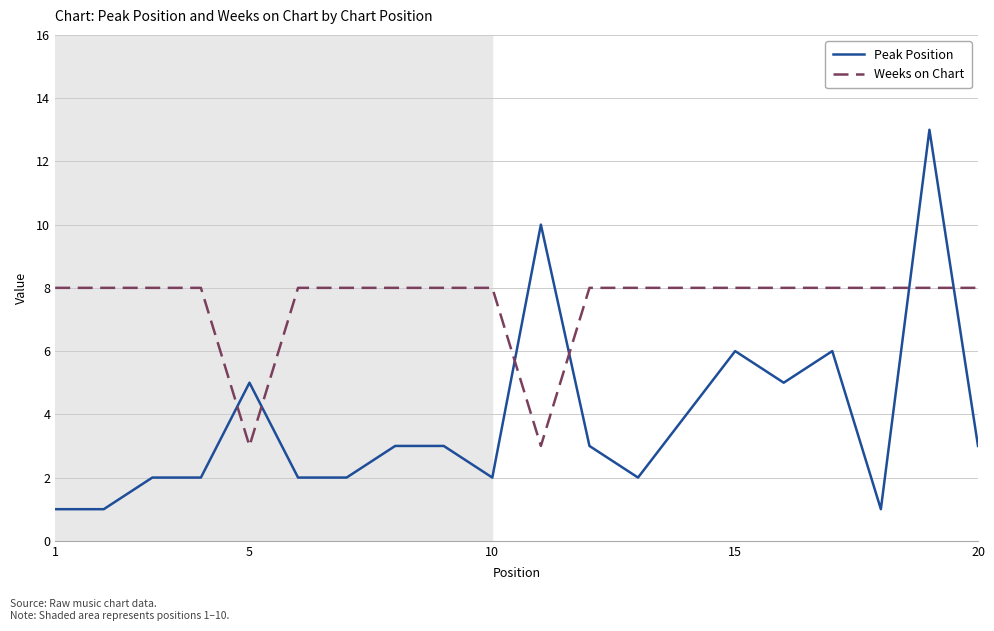

Which series has the widest spread of values?

Peak Position